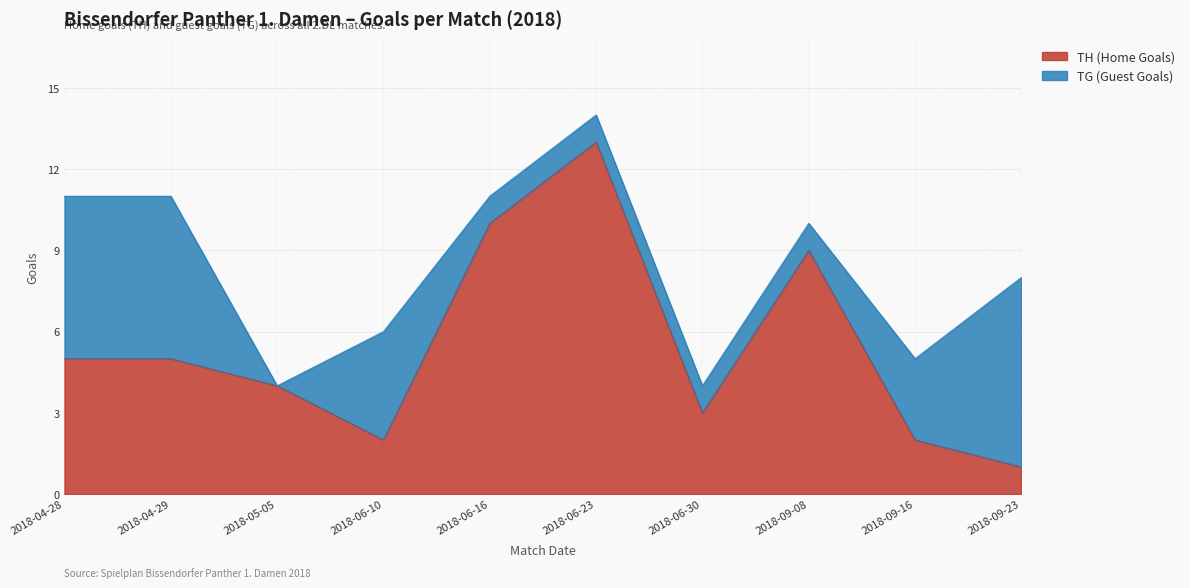

What position from the right is 2018-09-16?

2